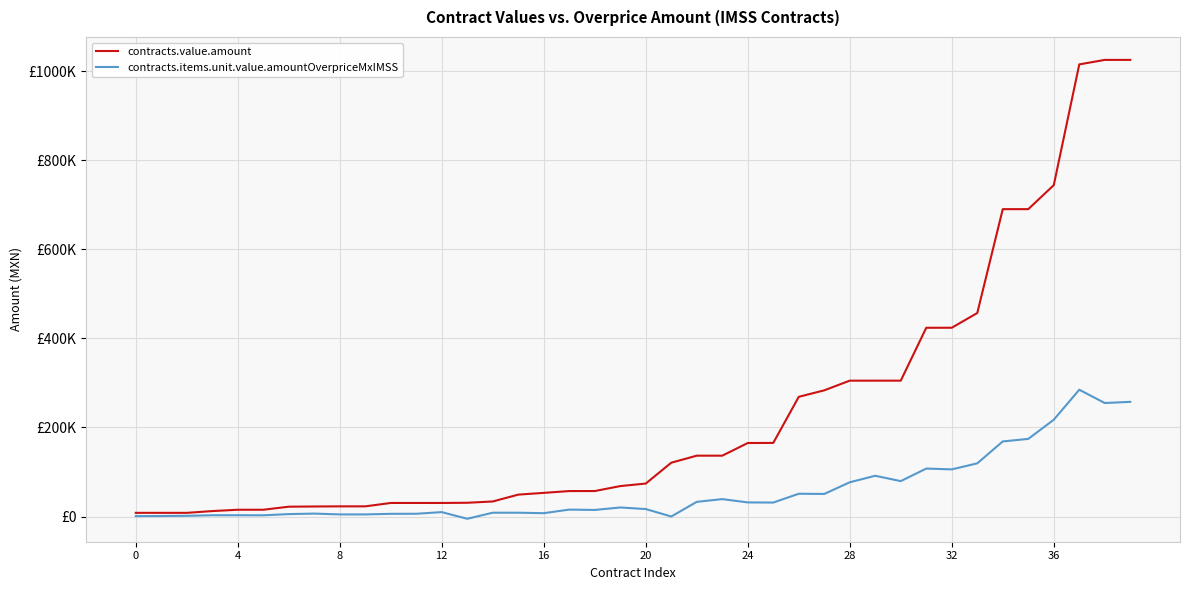

At which category is the sum across all series the highest?

37